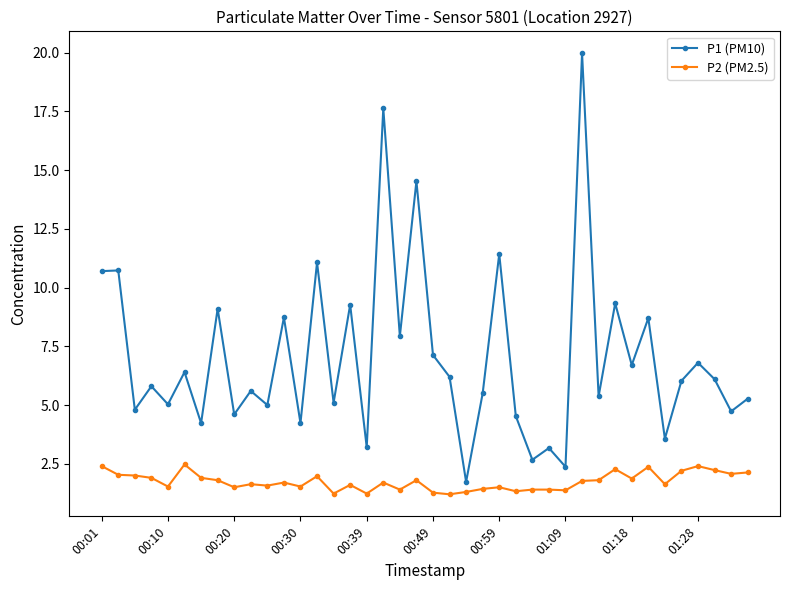

True or false: P2 (PM2.5) and P1 (PM10) intersect in this chart.

False